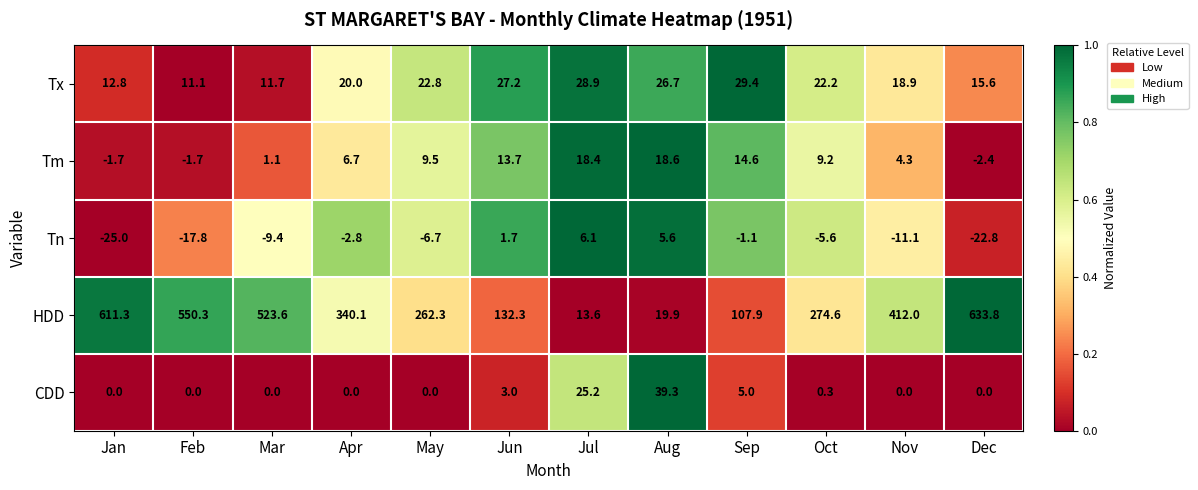

What is the approximate value of Tx at Jun?

27.2